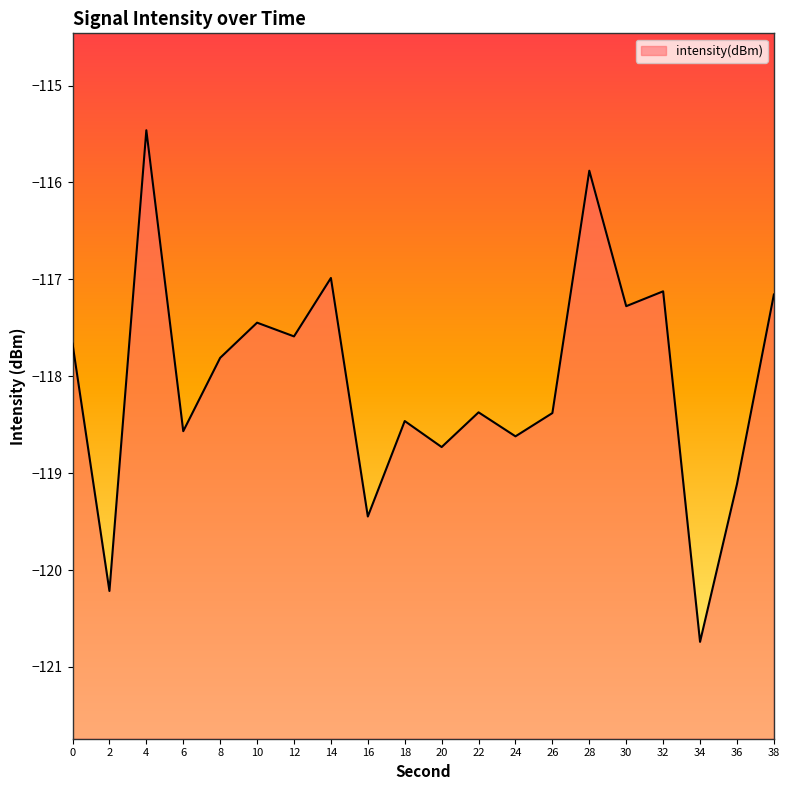

The value at 16 is -190.3. True or false?

False